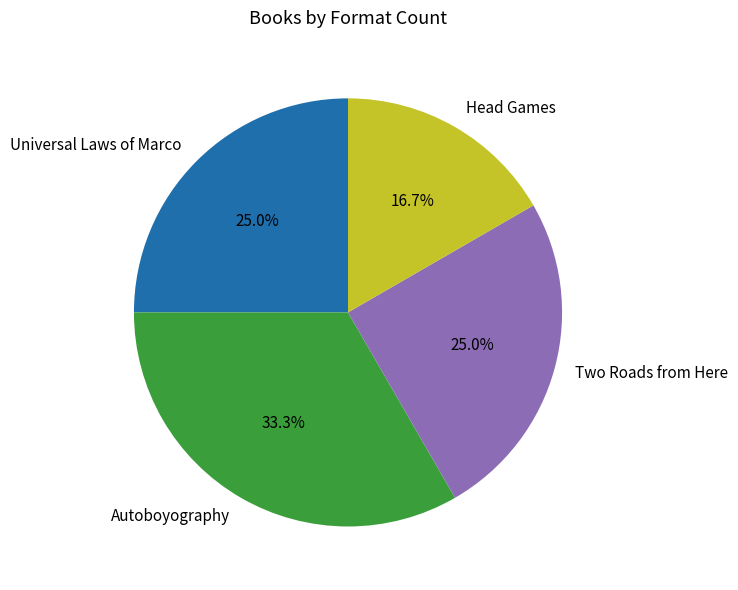

Does Universal Laws of Marco represent more than half of the total?

No